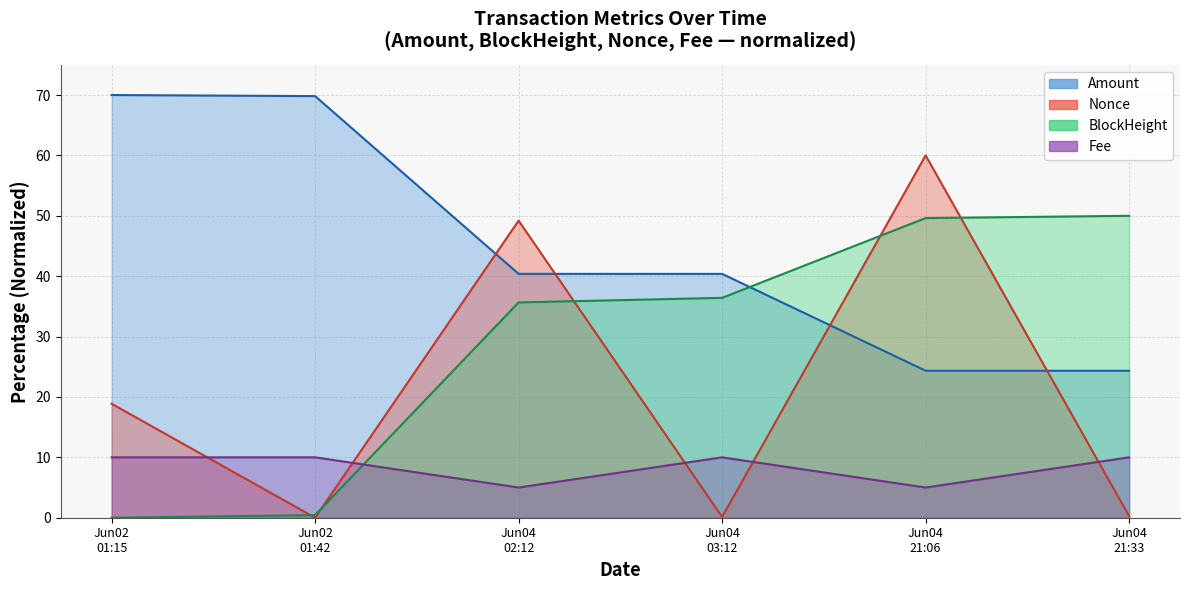

After their last crossing, which series has the higher values: Nonce or Fee?

Fee